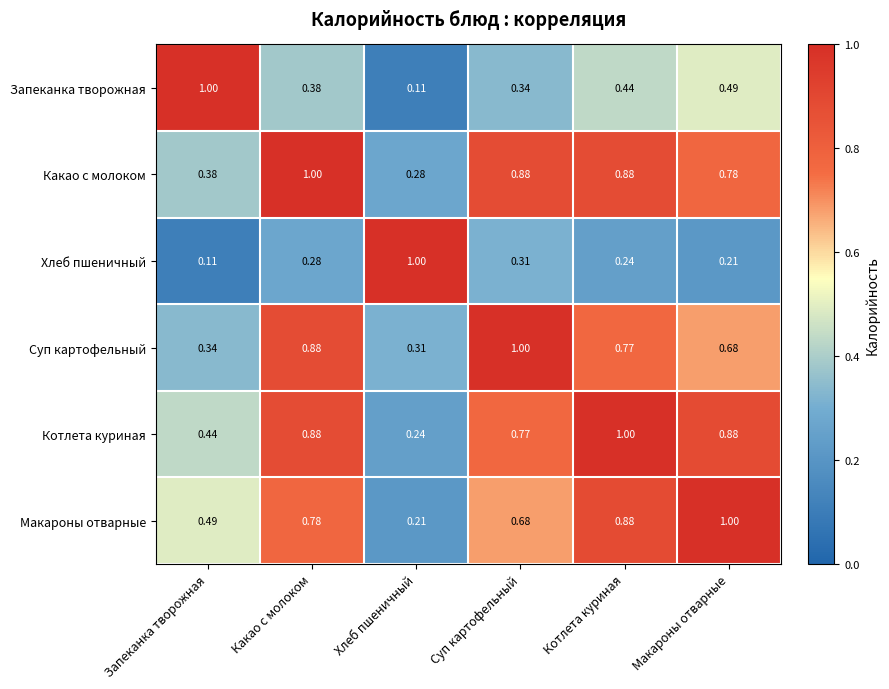

At which label is Суп картофельный closest to 0?

Хлеб пшеничный